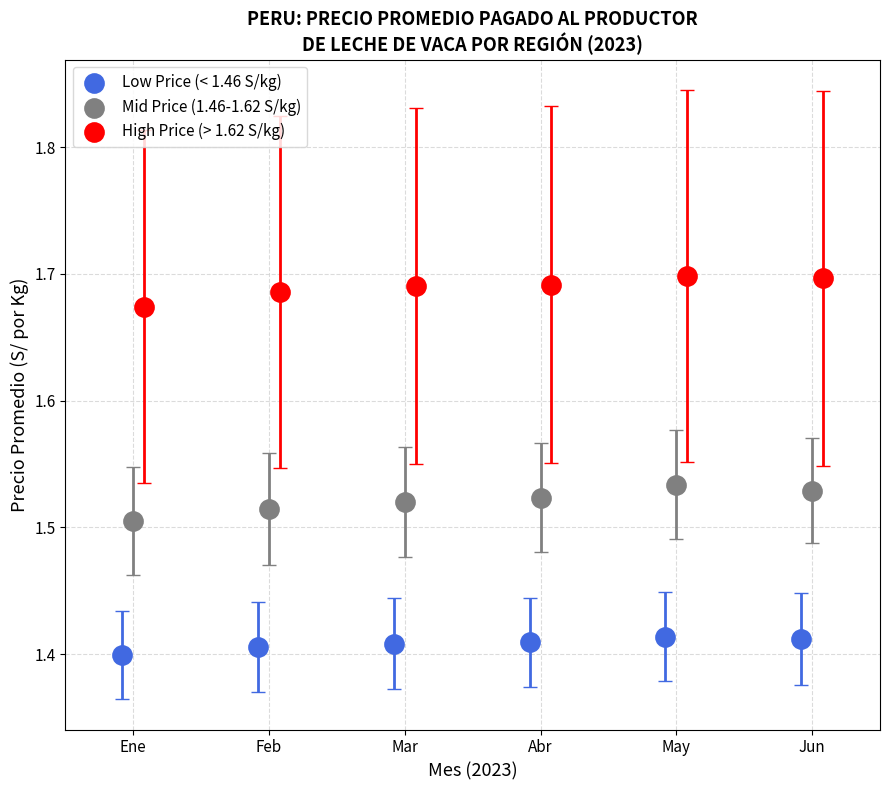

Which series reaches the maximum Y coordinate?

High Price (> 1.62 S/kg)